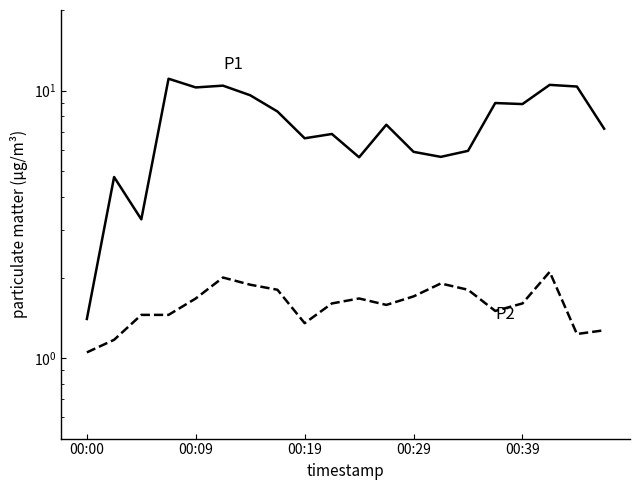

Is it true that P1 equals 8.6 at 14?

False